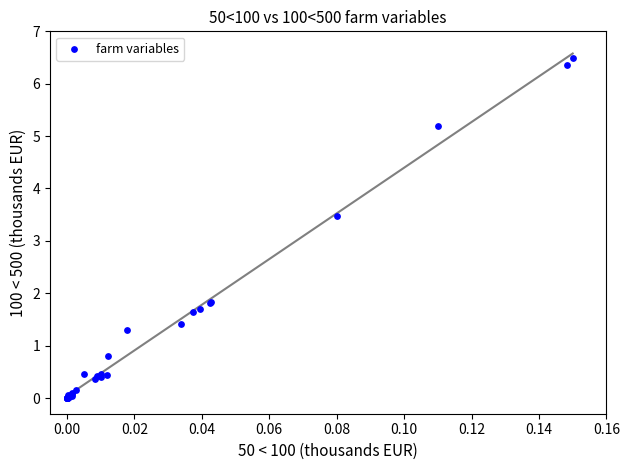

What Y value in the scatter plot is closest to 3?

3.5